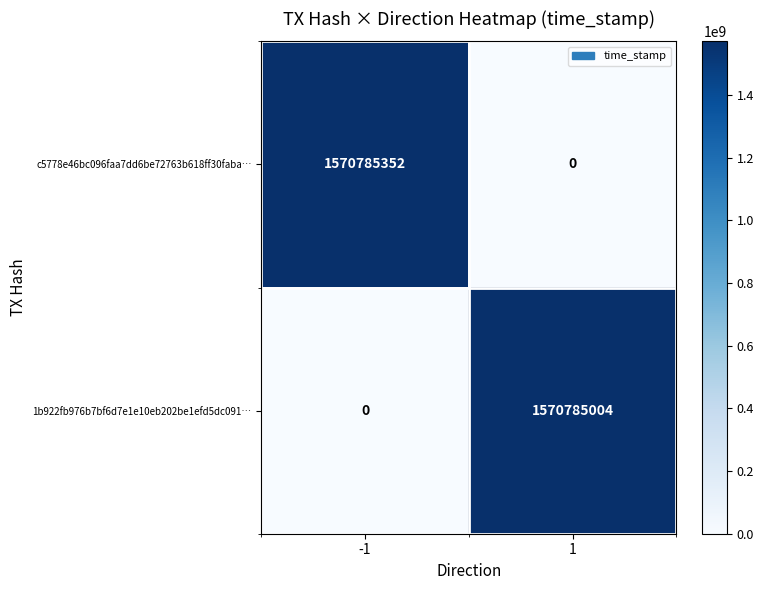

What is the highest value of the c5778e46bc096faa7dd6be72763b618ff30faba… series?

1570785352